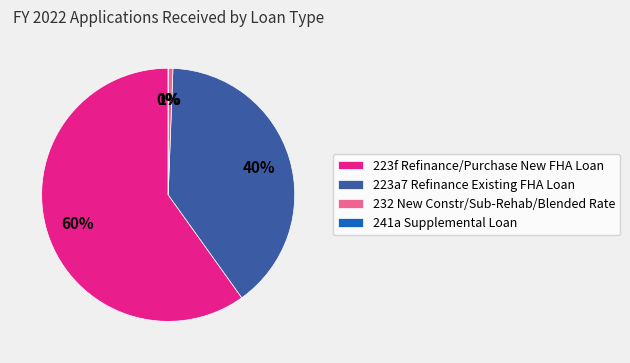

Rank the categories by value from lowest to highest.

241a Supplemental Loan, 232 New Constr/Sub-Rehab/Blended Rate, 223a7 Refinance Existing FHA Loan, 223f Refinance/Purchase New FHA Loan